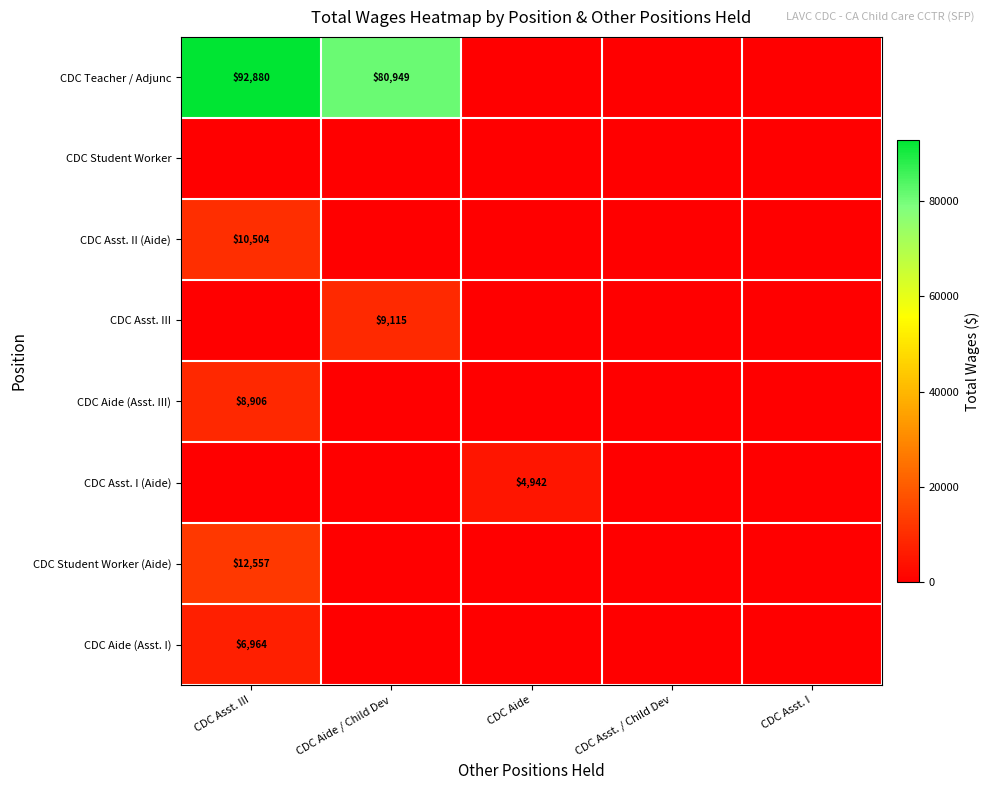

True or false: CDC Aide (Asst. I) has a value of 9315 at CDC Asst. III.

False